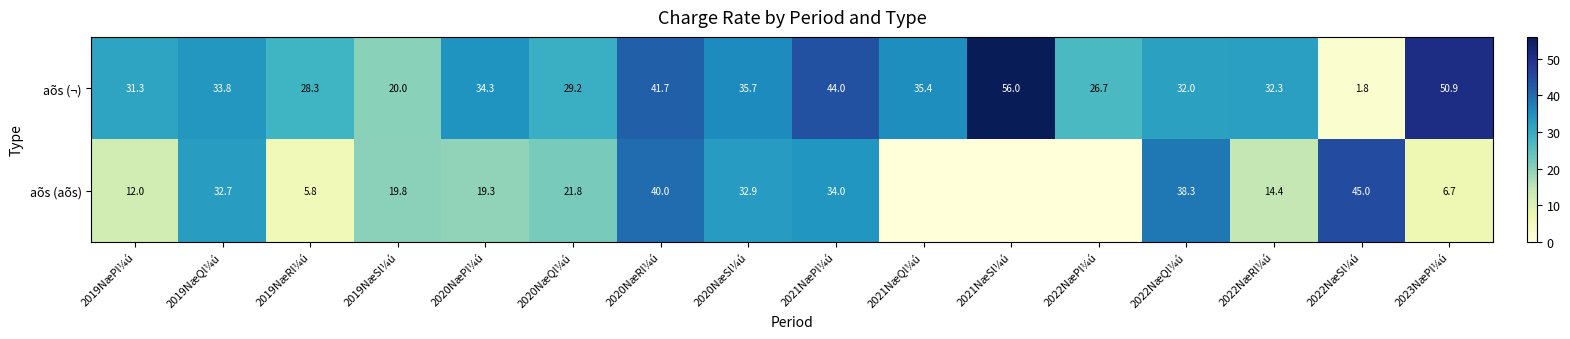

Is the value of aõs (aõs) at 2020NæRl¼ú greater than the value of aõs (¬) at 2023NæPl¼ú?

No